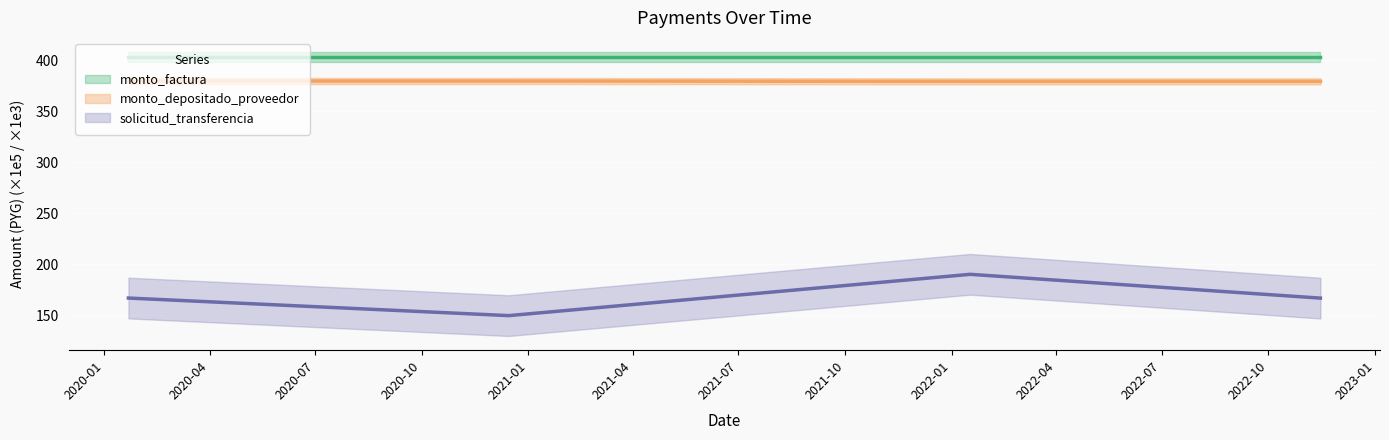

True or false: solicitud_transferencia and monto_depositado_proveedor cross at least once.

False